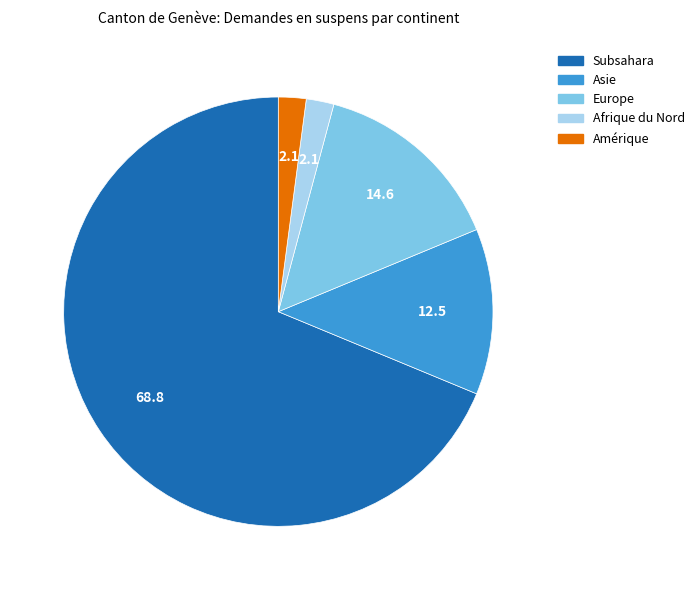

Which category accounts for the majority?

Subsahara